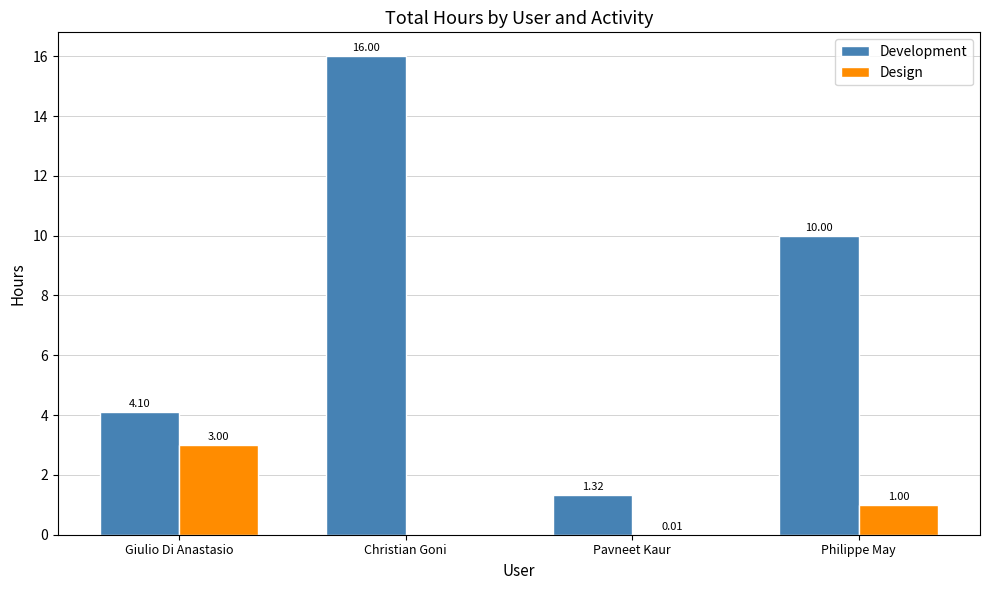

Which series has the largest range (max minus min)?

Development